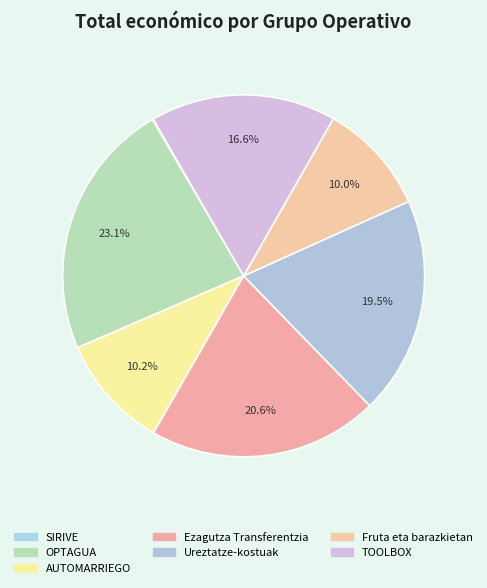

True or false: Ureztatze-kostuak accounts for 19% of the total.

True